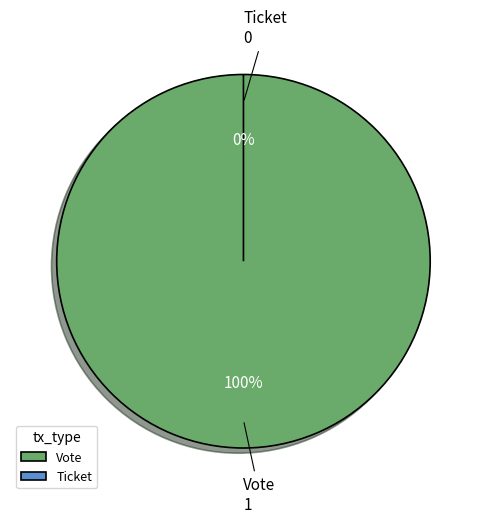

To the nearest percent, what is the combined percentage of Vote and Ticket?

100%